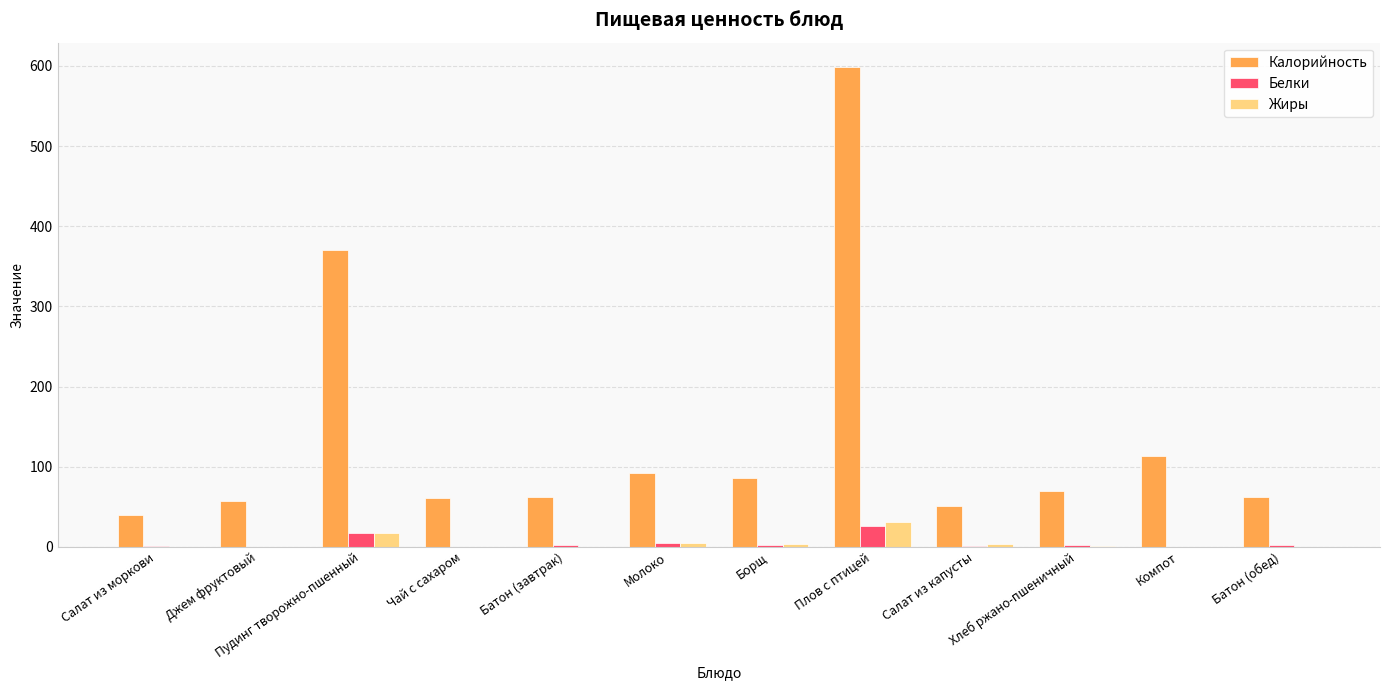

What is the highest value of the Жиры series?

30.5